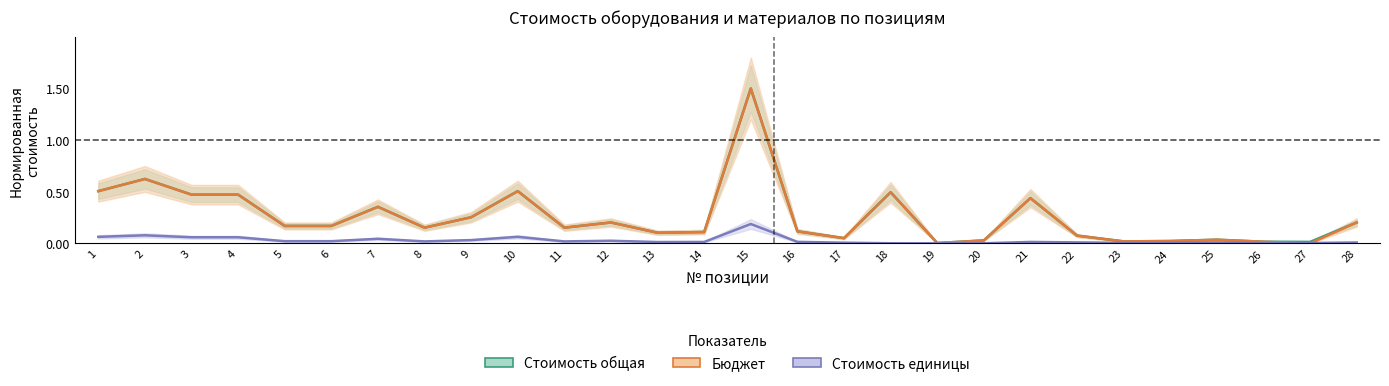

What is the sum of all Стоимость общая values?

7.3